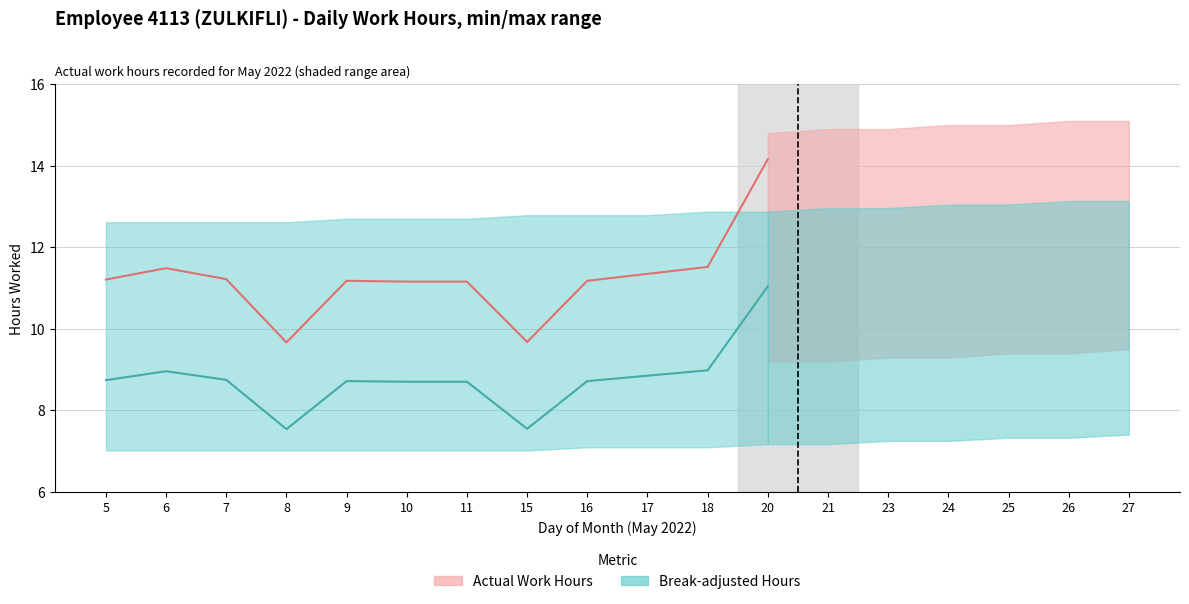

What is the maximum value shown in the chart?

14.2